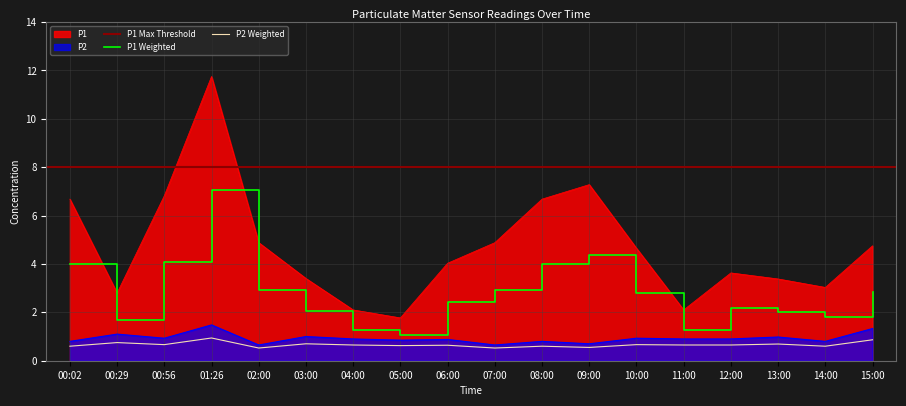

Which category has the lowest value in the P2 series?

02:00